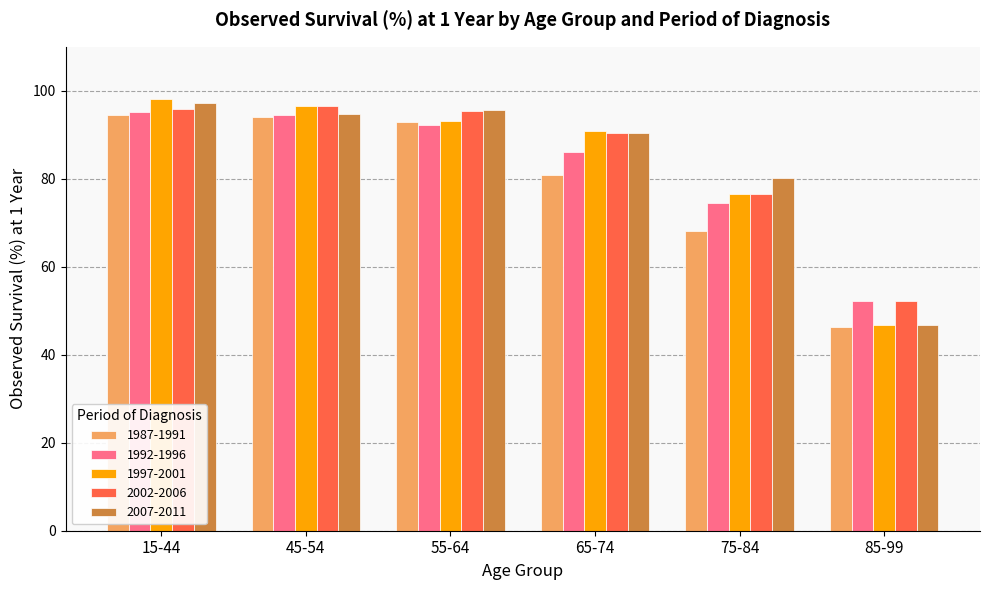

What is the approximate value of 1987-1991 at 85-99?

46.3